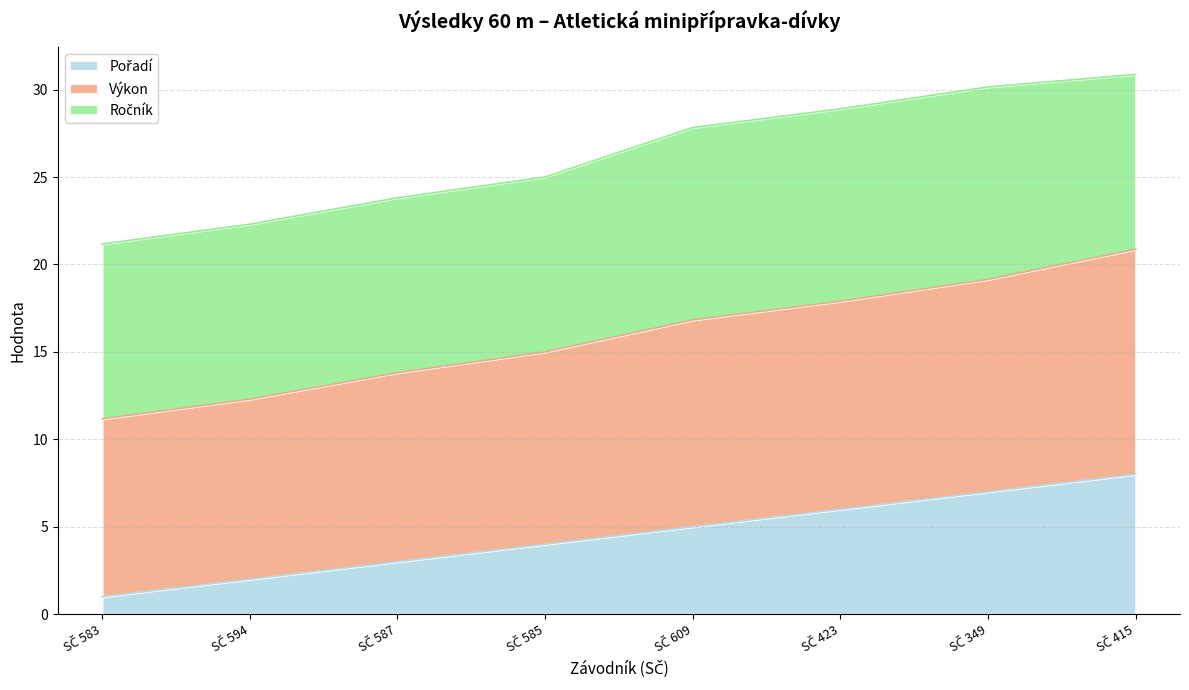

True or false: Pořadí and Výkon intersect in this chart.

False